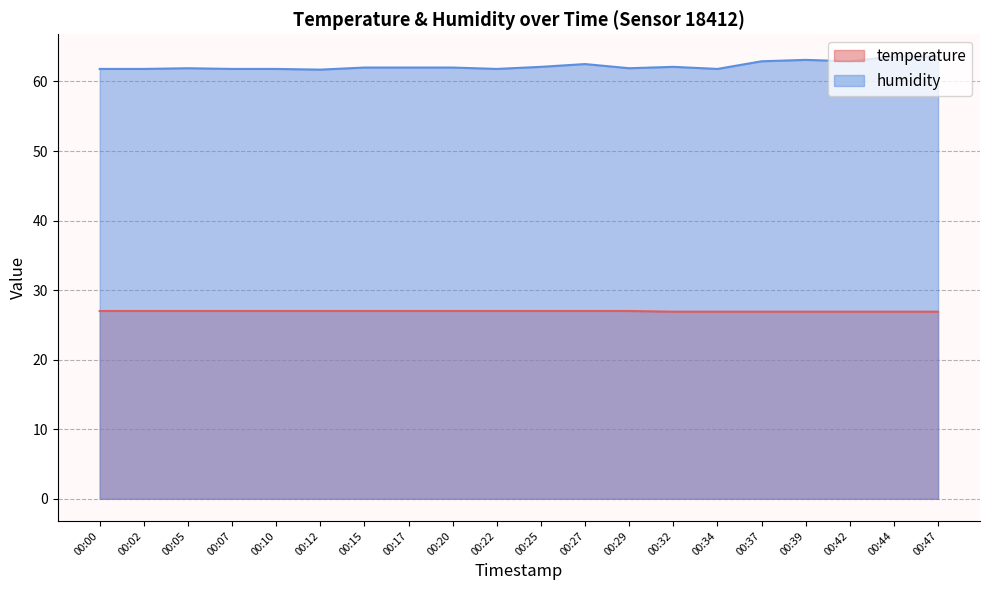

Between 00:20 and 00:05, which is larger?

00:20